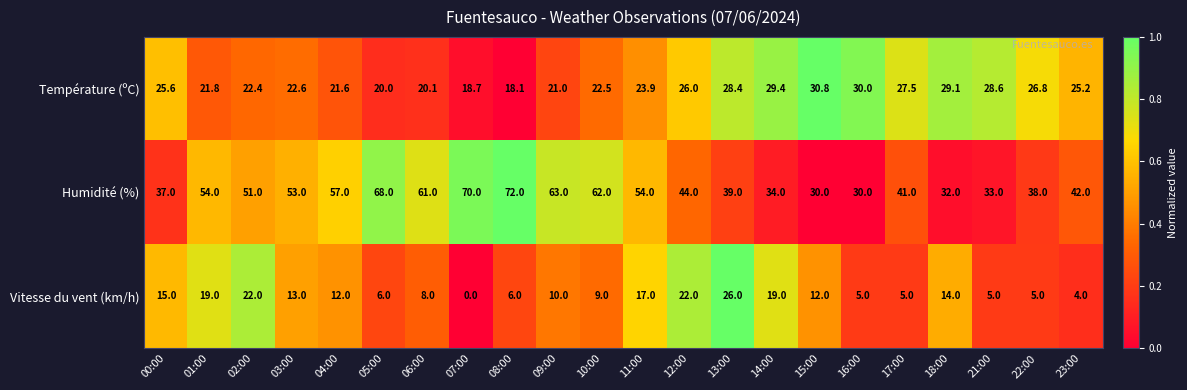

What is the difference between the highest and lowest values at 09:00?

53.0